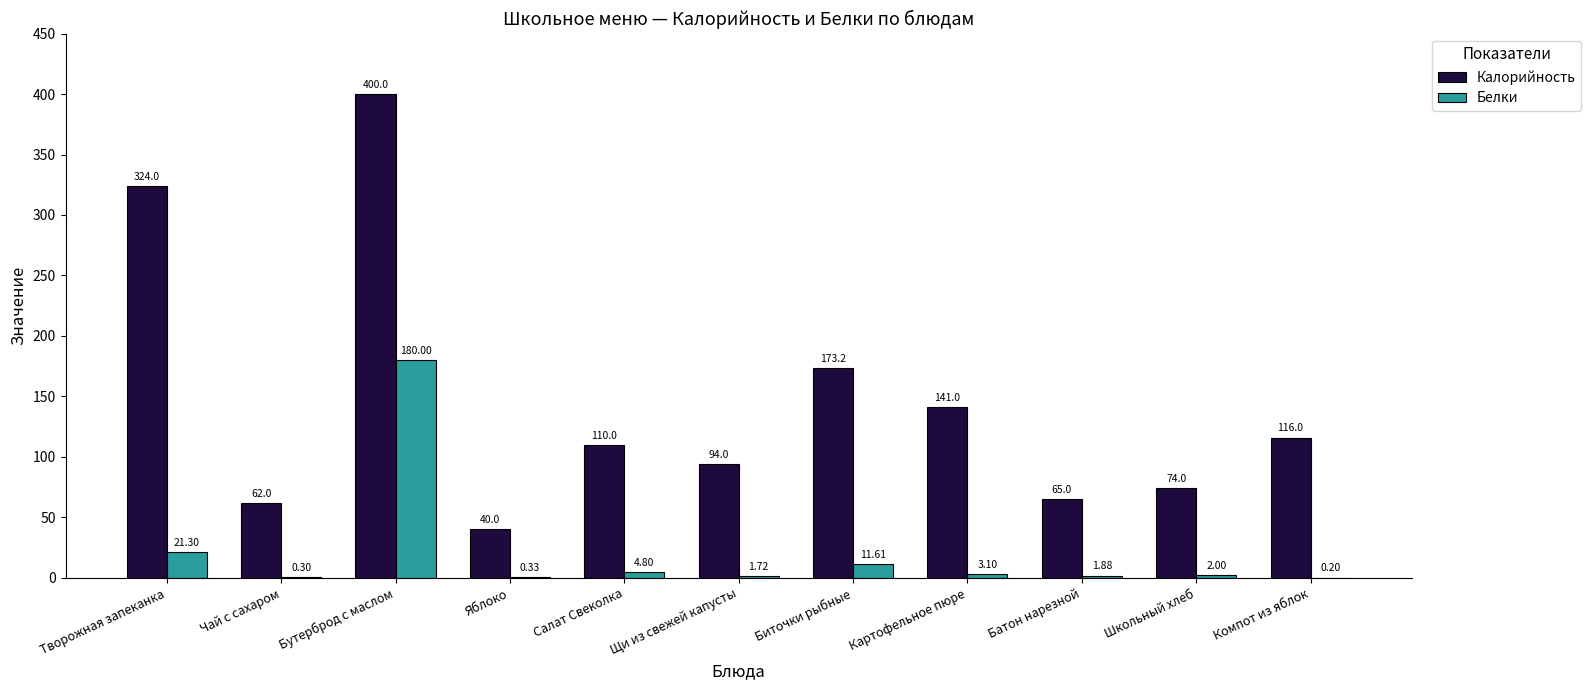

Which series changed the most between Салат Свеколка and Компот из яблок?

Калорийность